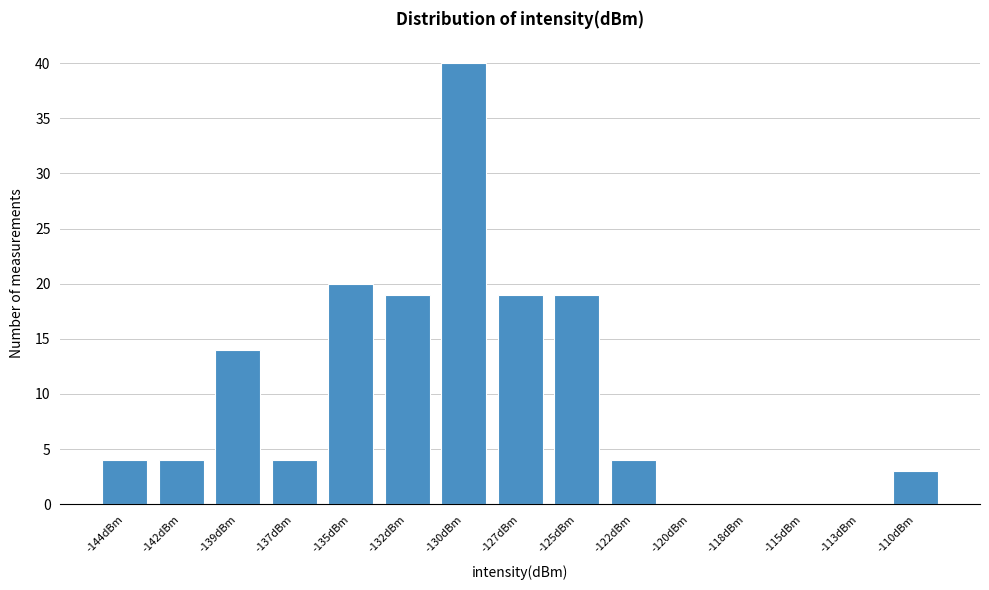

Reading right to left, list all the values displayed in this chart.

-110dBm=3	-113dBm=0	-115dBm=0	-118dBm=0	-120dBm=0	-122dBm=4	-125dBm=19	-127dBm=19	-130dBm=40	-132dBm=19	-135dBm=20	-137dBm=4	-139dBm=14	-142dBm=4	-144dBm=4